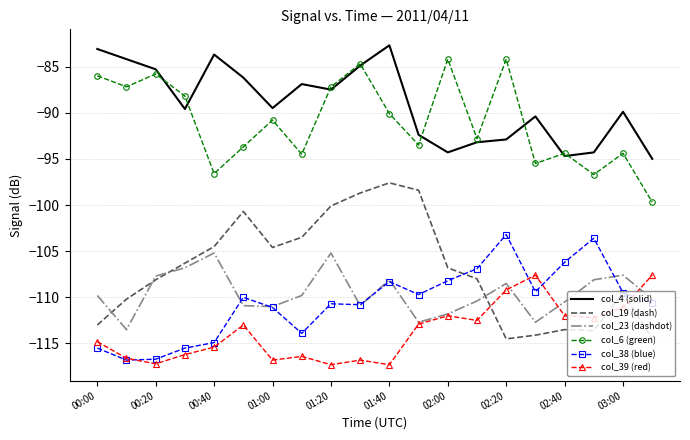

What is the minimum value for col_39 (red)?

-117.3